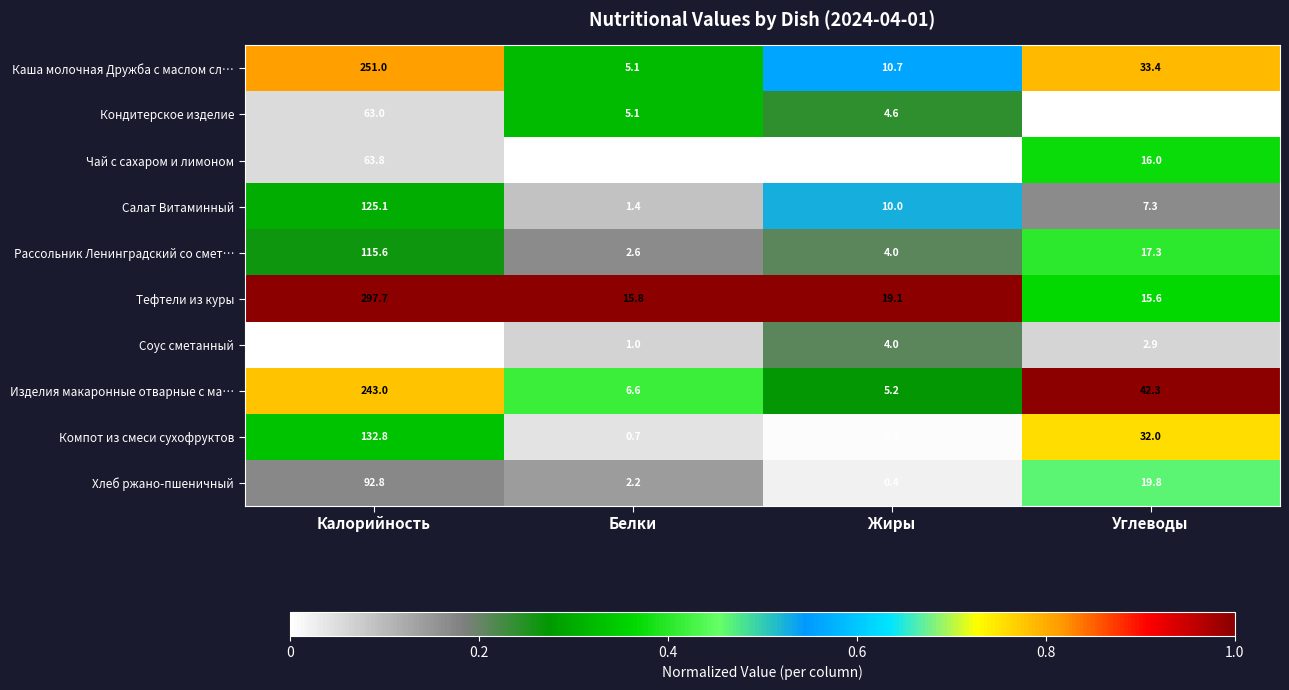

What is the maximum value shown in the chart?

297.7